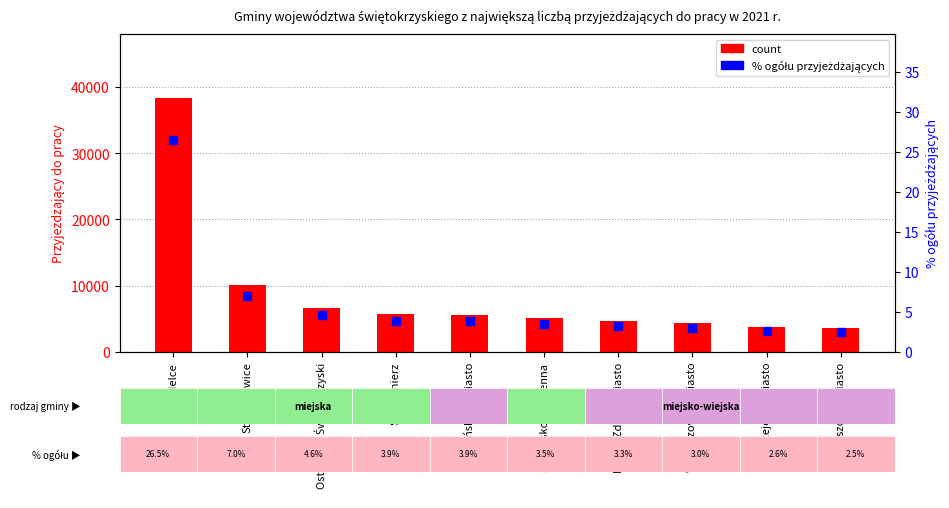

Which series has the widest spread of Y values?

count